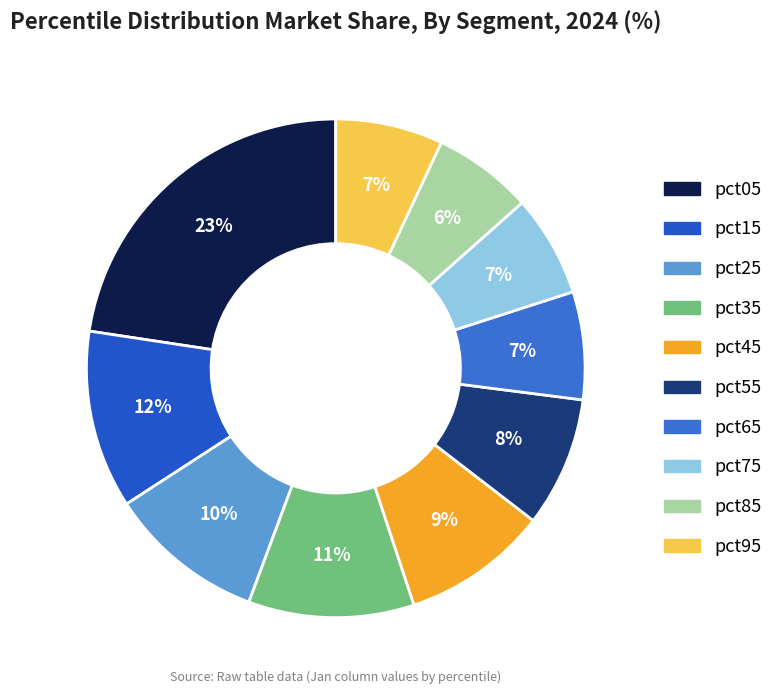

Which has a higher value, pct65 or pct75?

pct65